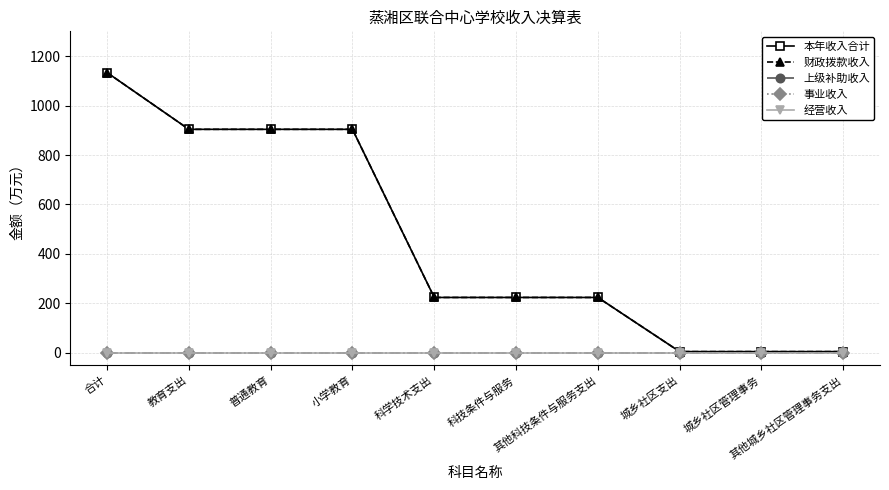

Does the chart display data point markers on the line(s)?

Yes